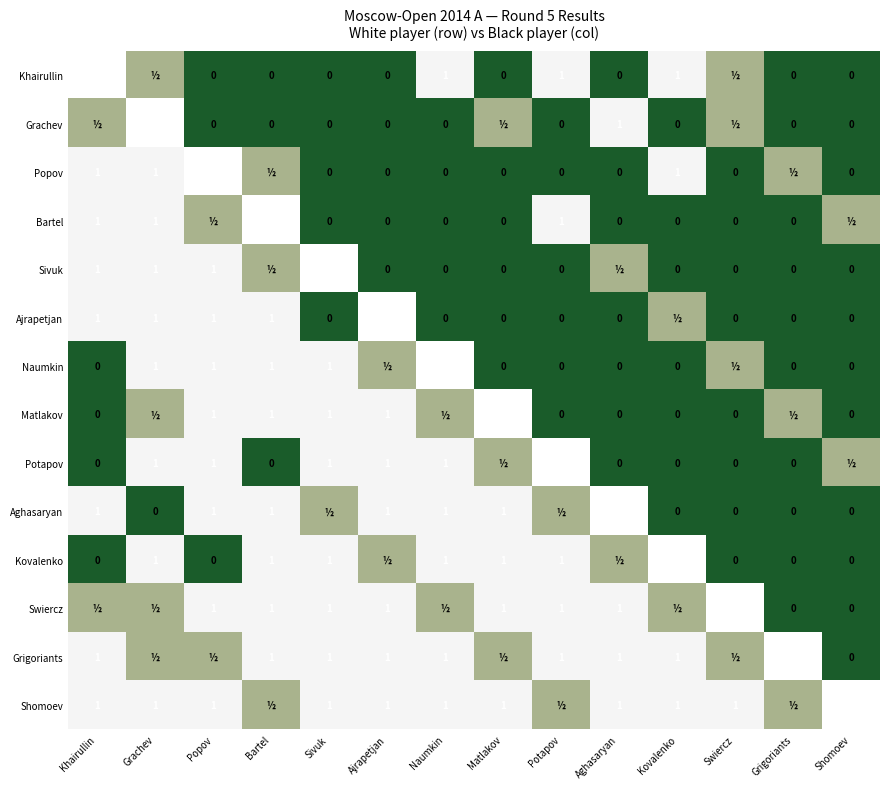

The value of Swiercz at Aghasaryan is 1.6. True or false?

False